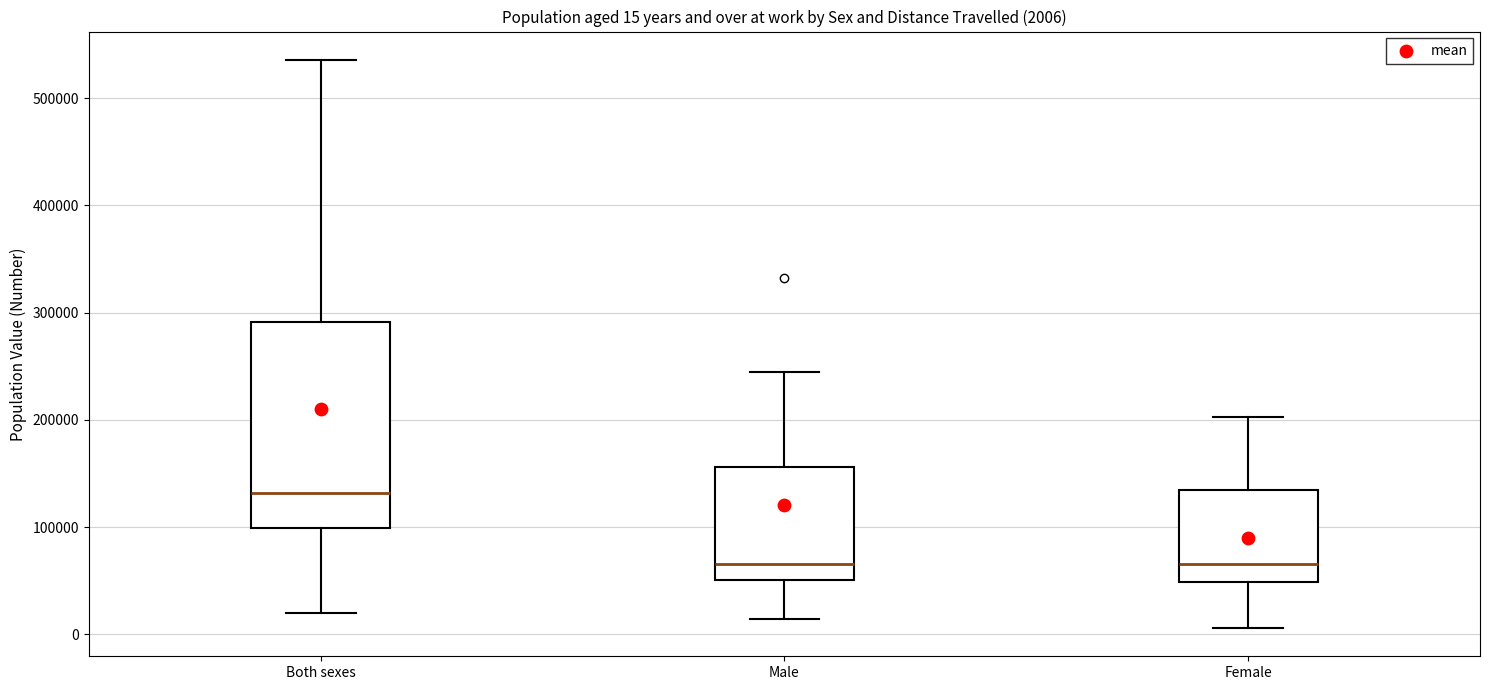

Which box's median line is the highest?

Both sexes